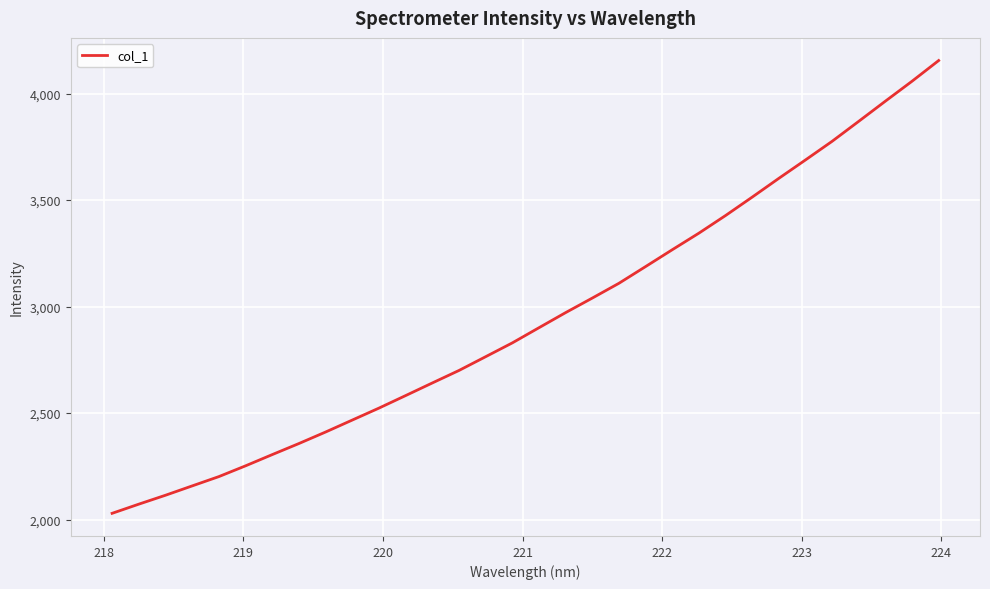

What is the maximum value shown in the chart?

4155.4